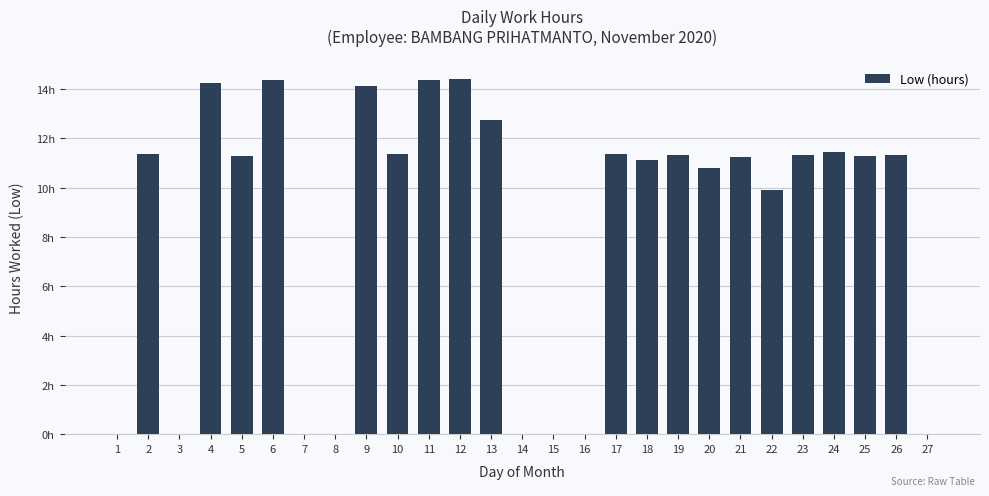

What is the sum of the values at 9 and 25?

25.4